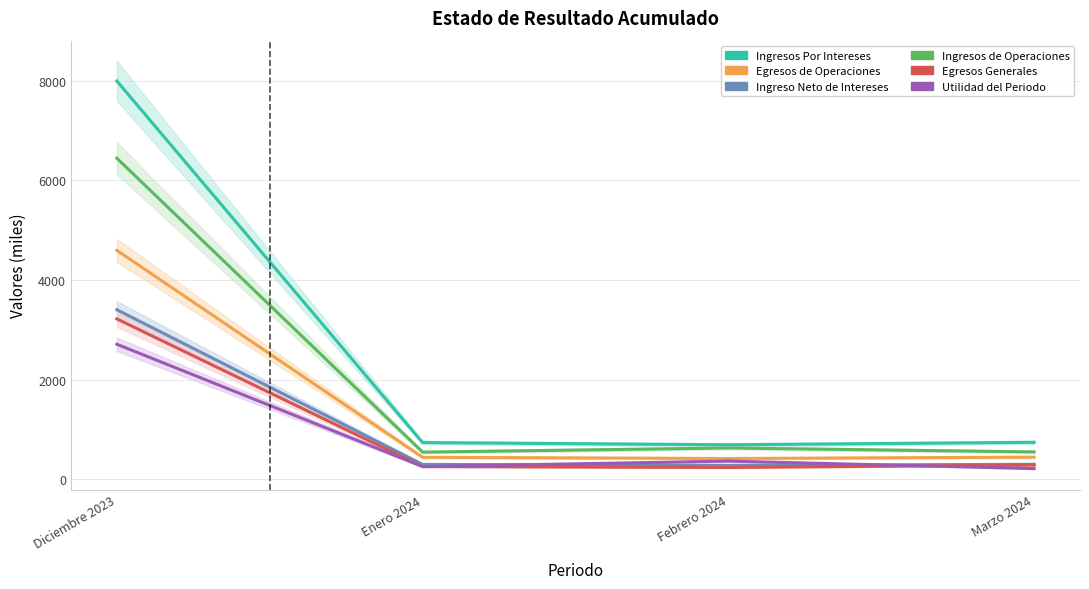

Rank the categories by Egresos Generales value from highest to lowest.

Diciembre 2023, Marzo 2024, Enero 2024, Febrero 2024